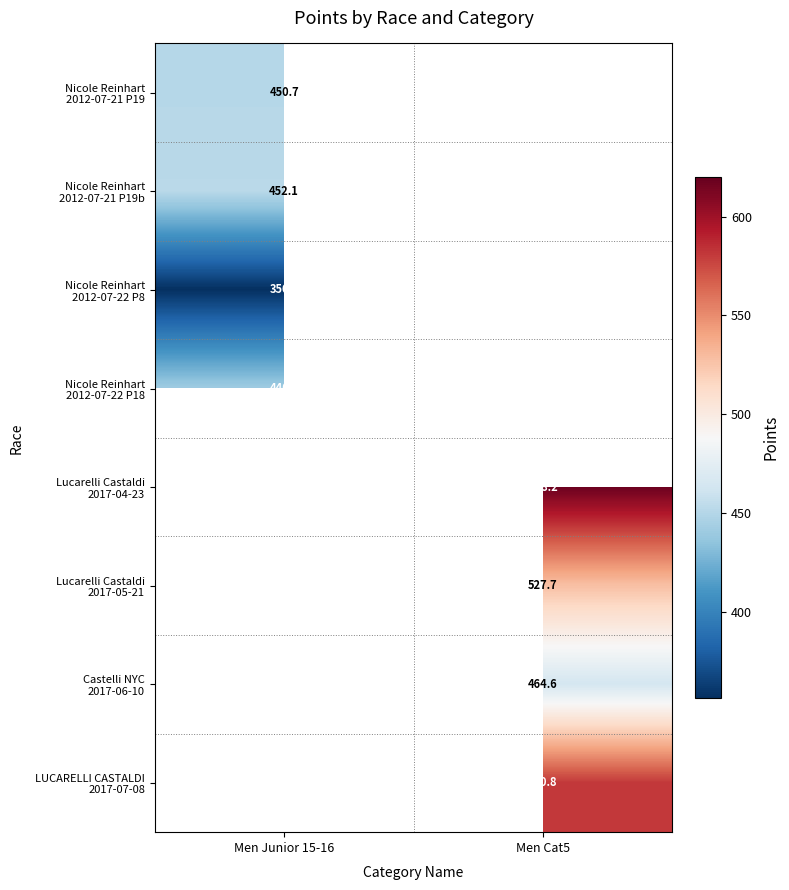

The value of Nicole Reinhart 2012-07-22 P18 at Men Junior 15-16 is 440.7. True or false?

True